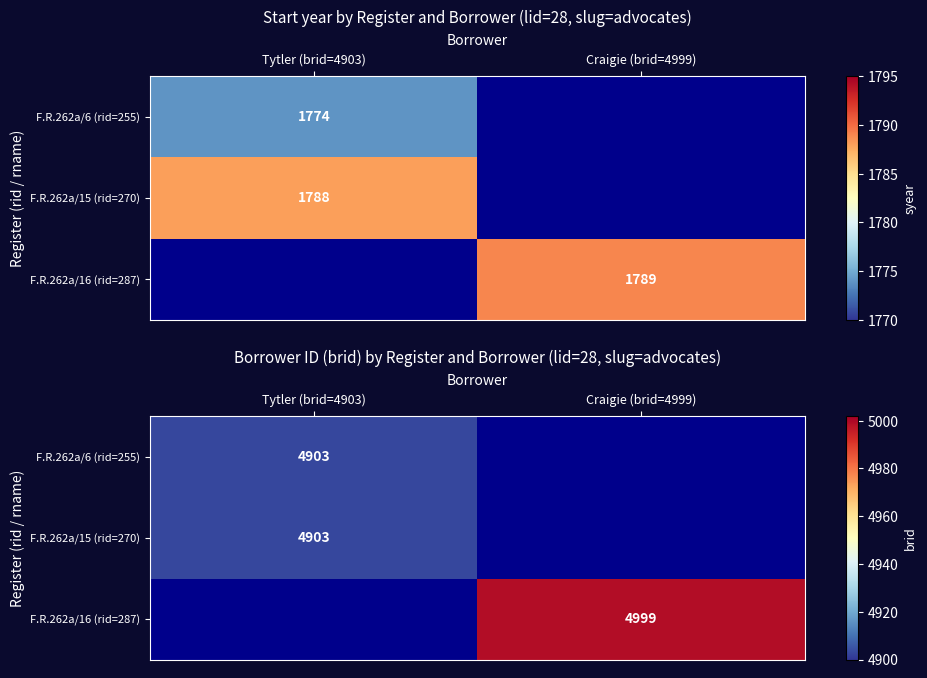

Is the value of F.R.262a/15 (rid=270) at Tytler (brid=4903) greater than the value of F.R.262a/16 (rid=287) at Tytler (brid=4903)?

No